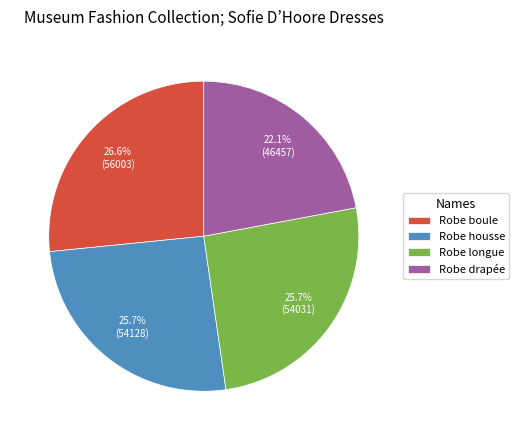

True or false: Robe boule accounts for 27% of the total.

True